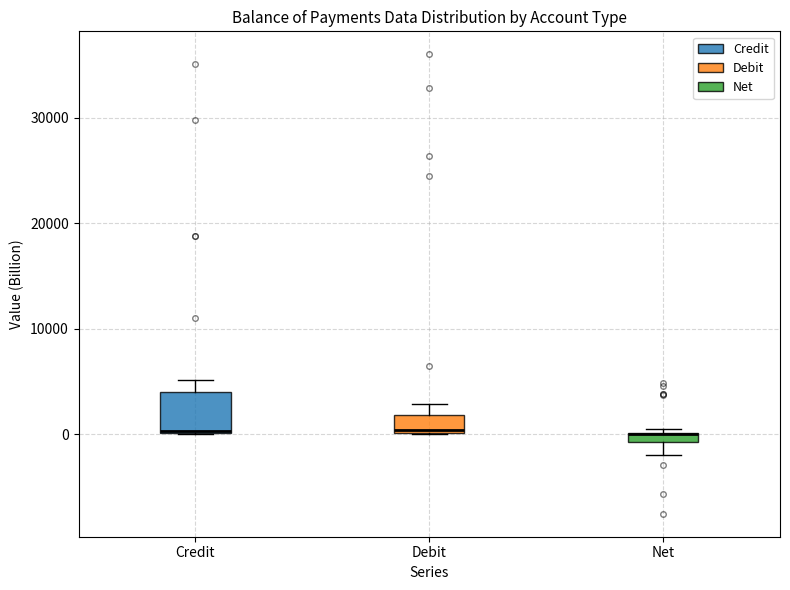

Where does the upper whisker of the box for Debit end on the y-axis? The values are not printed on the chart, so give them approximately, as read against the axis.

3000